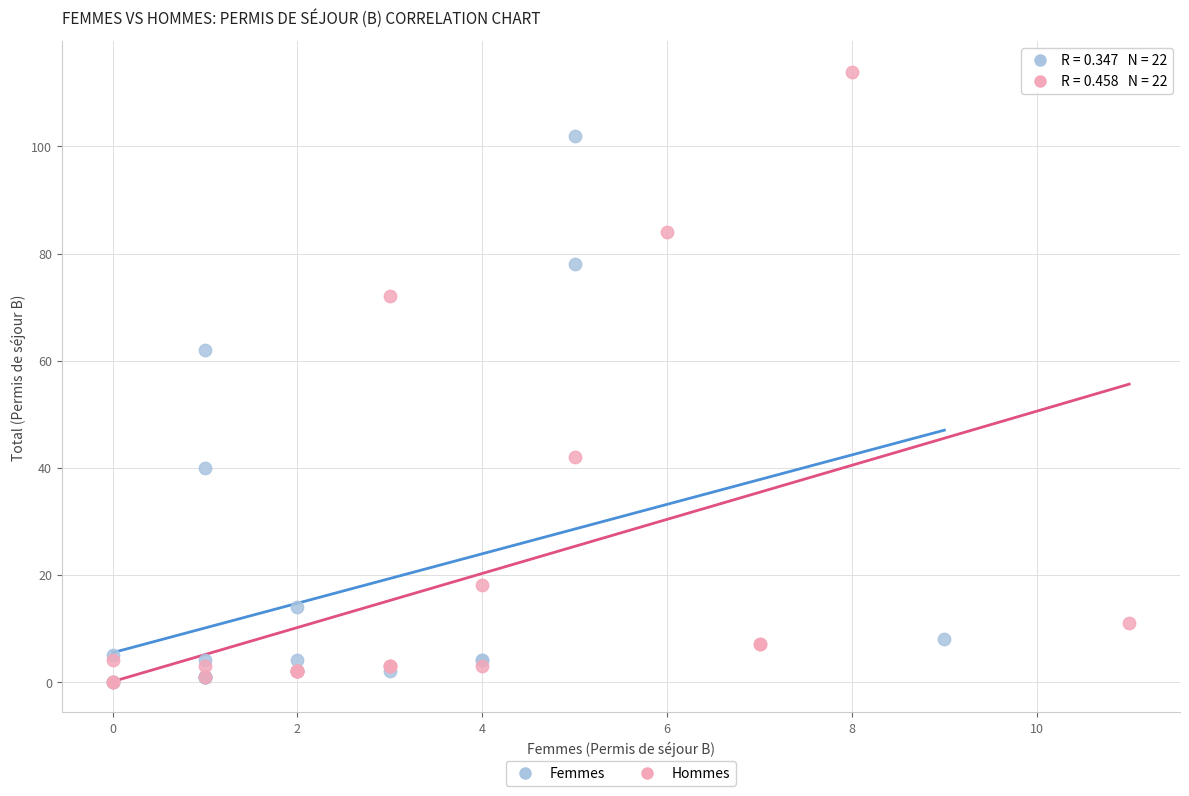

Which series has the widest spread of Y values?

Hommes